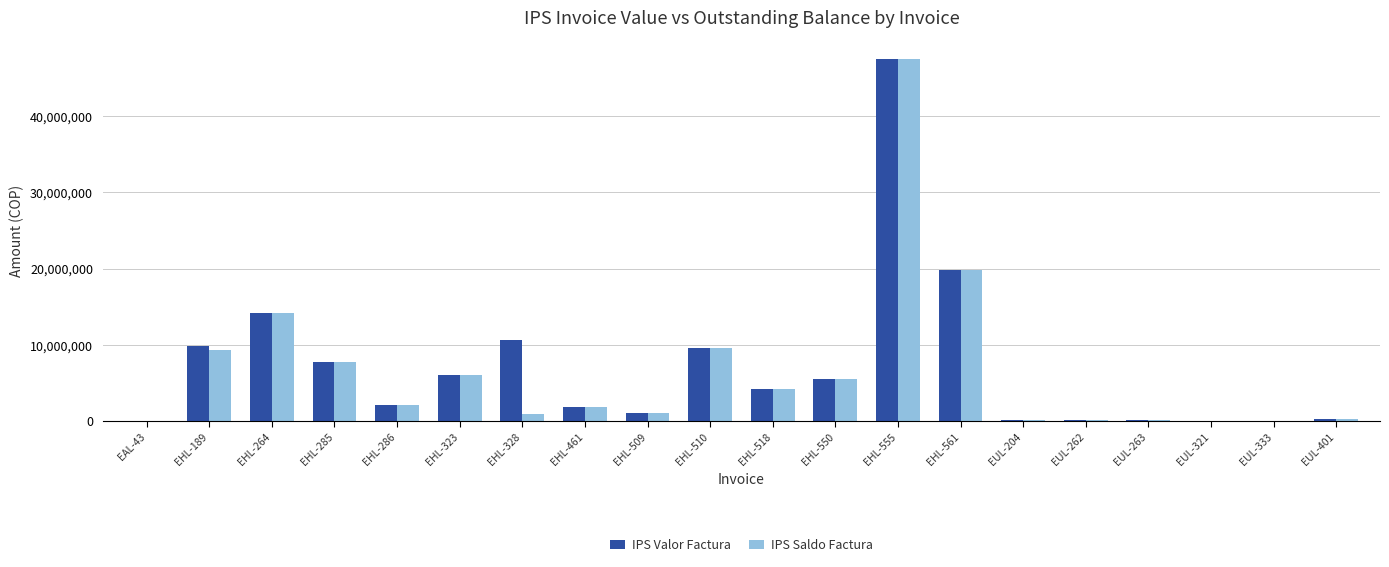

What are all the series names shown in the legend?

IPS Valor Factura, IPS Saldo Factura